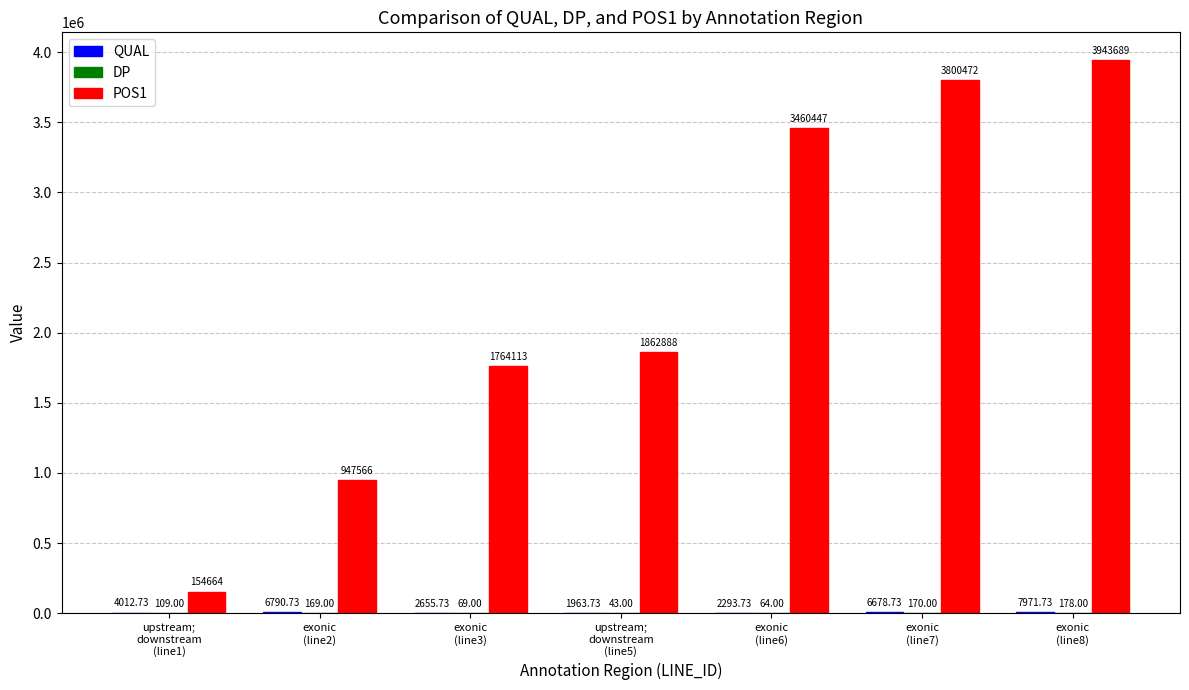

Which series has the largest total across all categories?

POS1